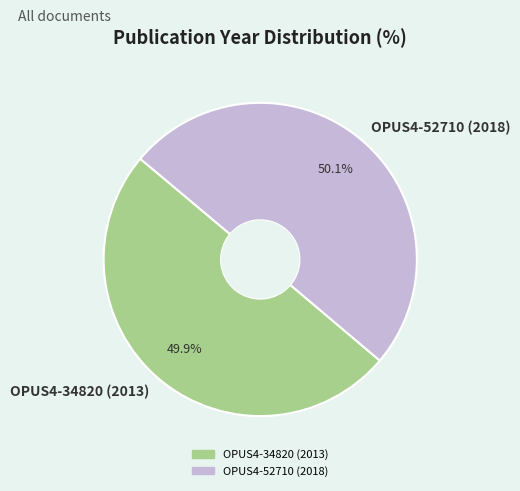

To the nearest percent, what portion does OPUS4-34820 (2013) represent?

50%